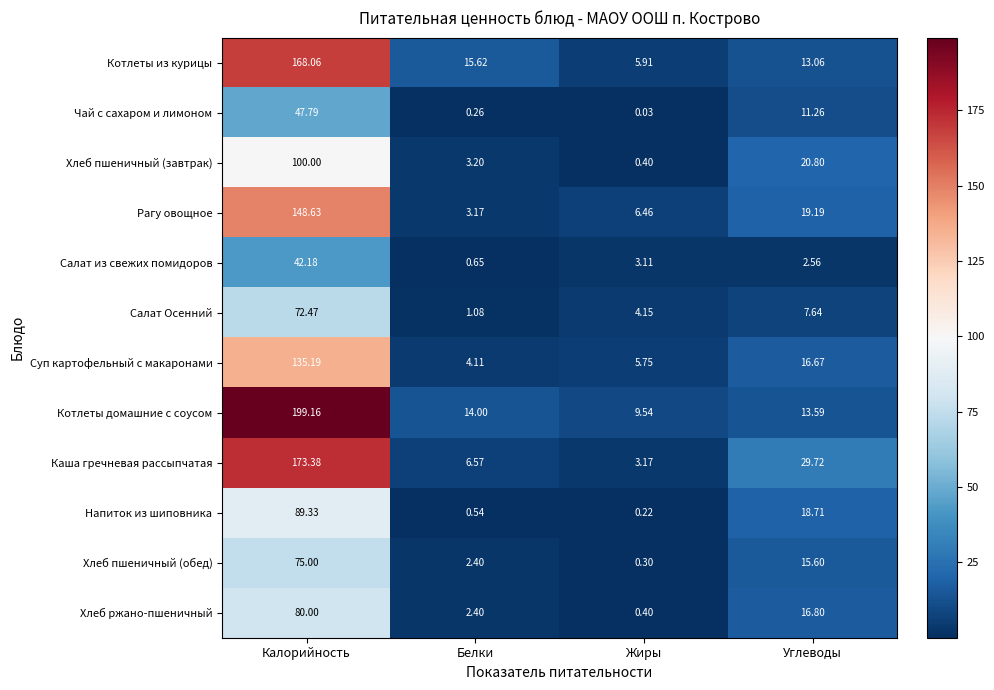

At which category is the sum across all series the highest?

Калорийность